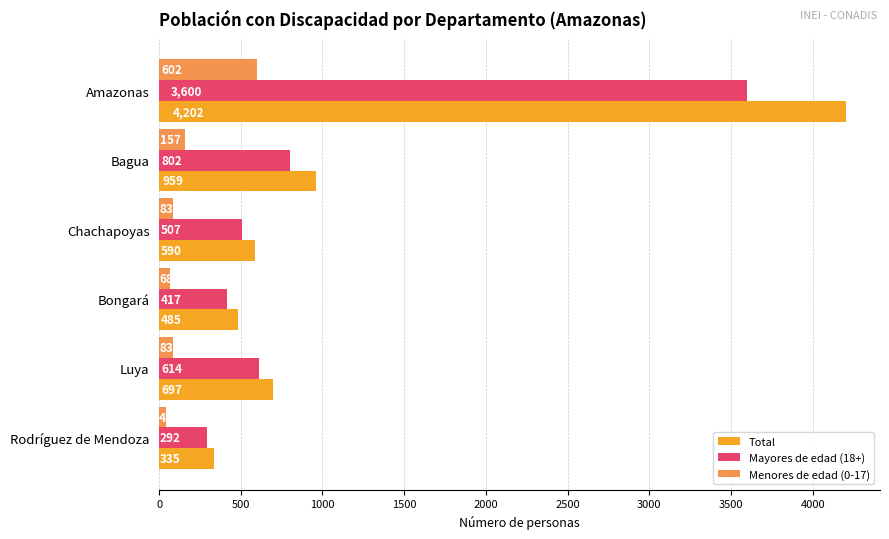

The Mayores de edad (18+) series shows 809 at Amazonas. True or false?

False